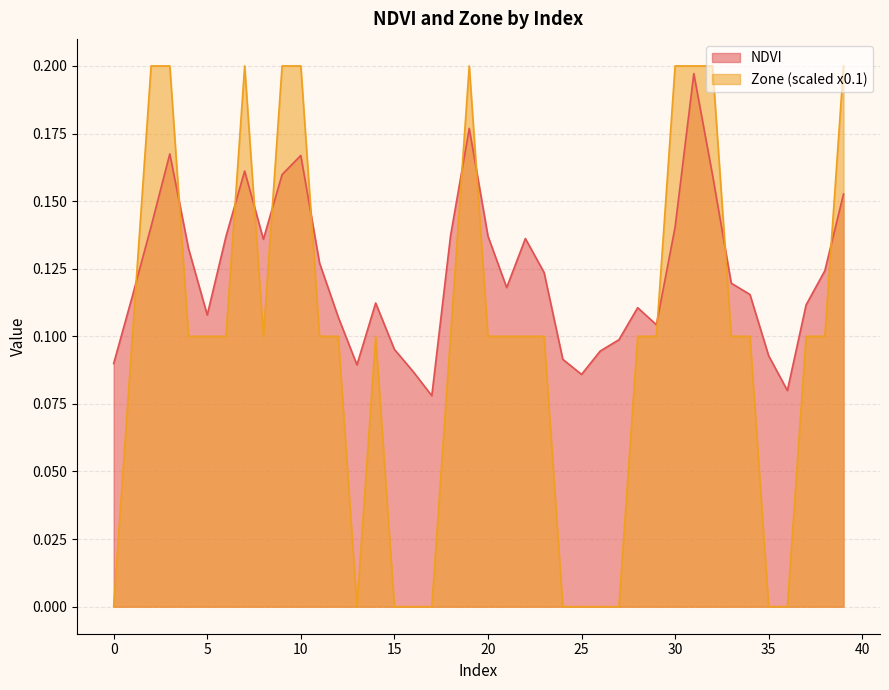

What is the sum of all NDVI values?

4.9